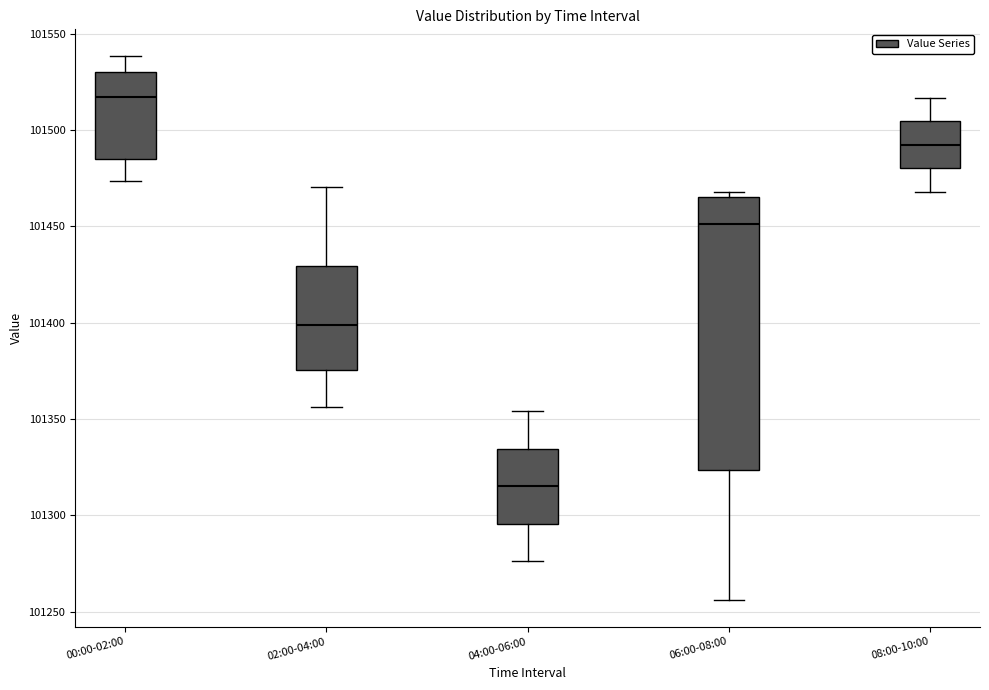

Where does the lower whisker of the box for 02:00-04:00 end on the y-axis? The values are not printed on the chart, so give them approximately, as read against the axis.

101355